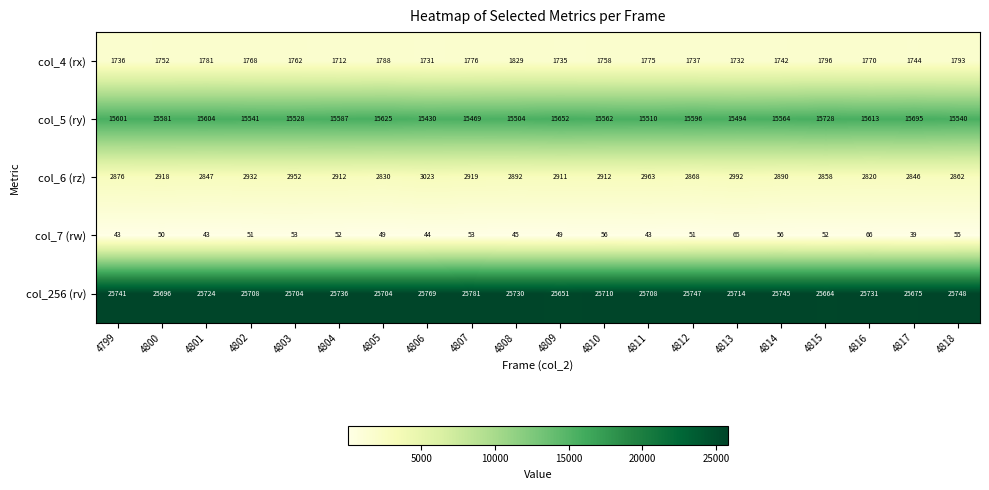

Where does the col_4 (rx) series first go above 1762?

4801